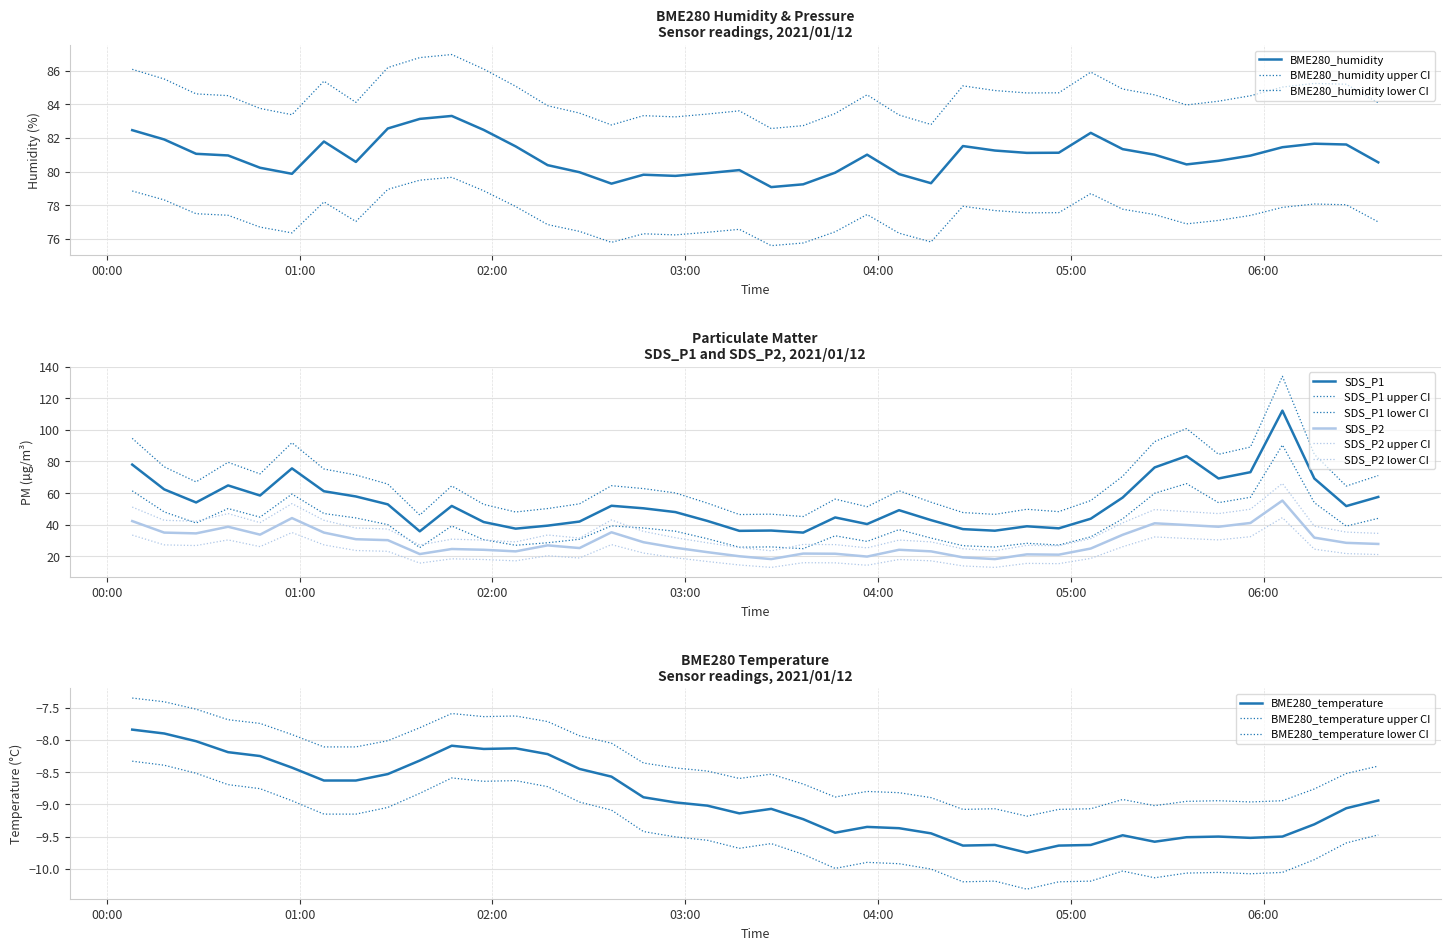

In SDS_P1, how many points are lower than both neighbors (excluding endpoints)?

11